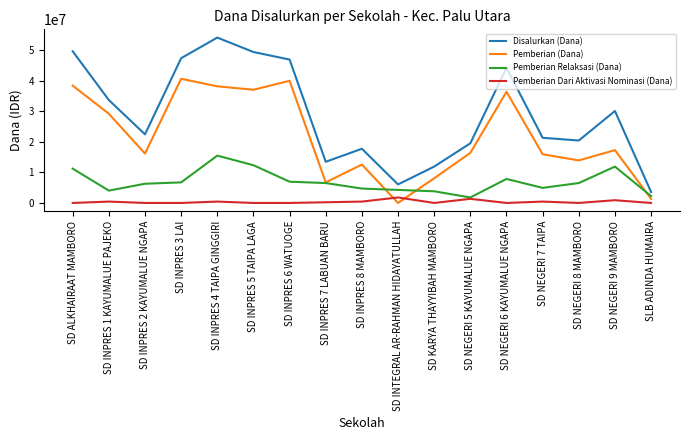

At which category is the sum across all series the highest?

SD INPRES 4 TAIPA GINGGIRI